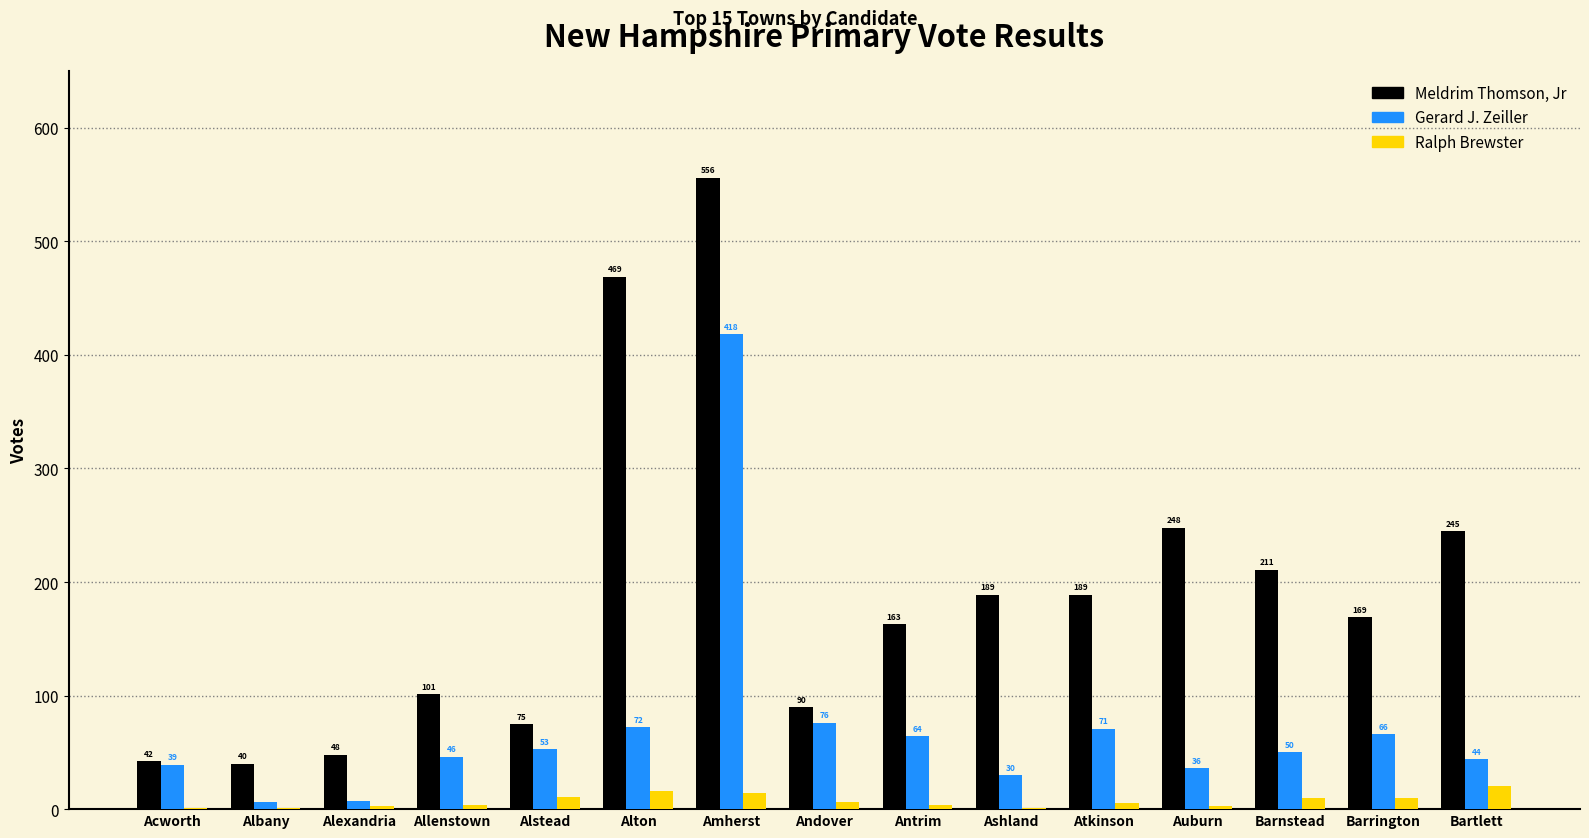

Count the number of data series in this chart.

3